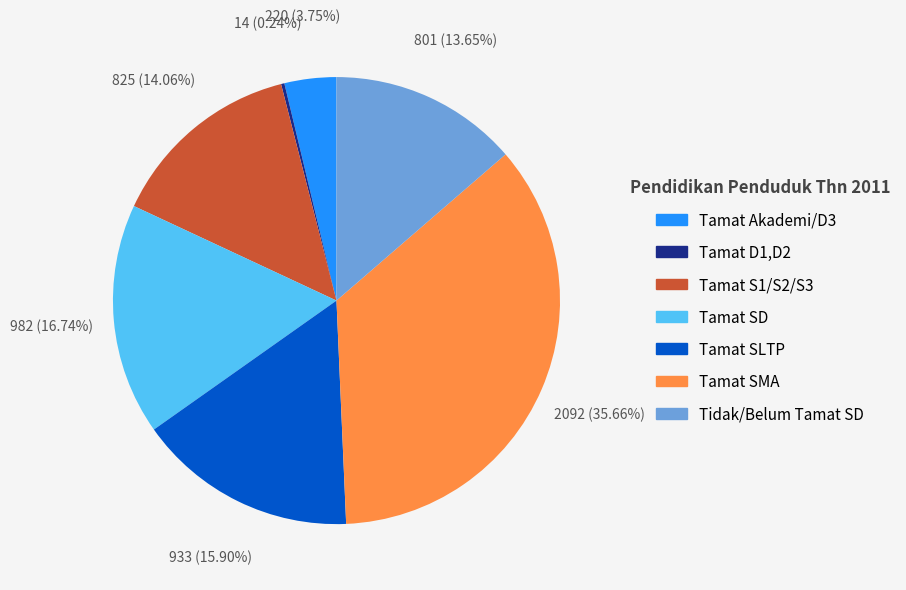

What is the largest slice in the pie chart?

Tamat SMA